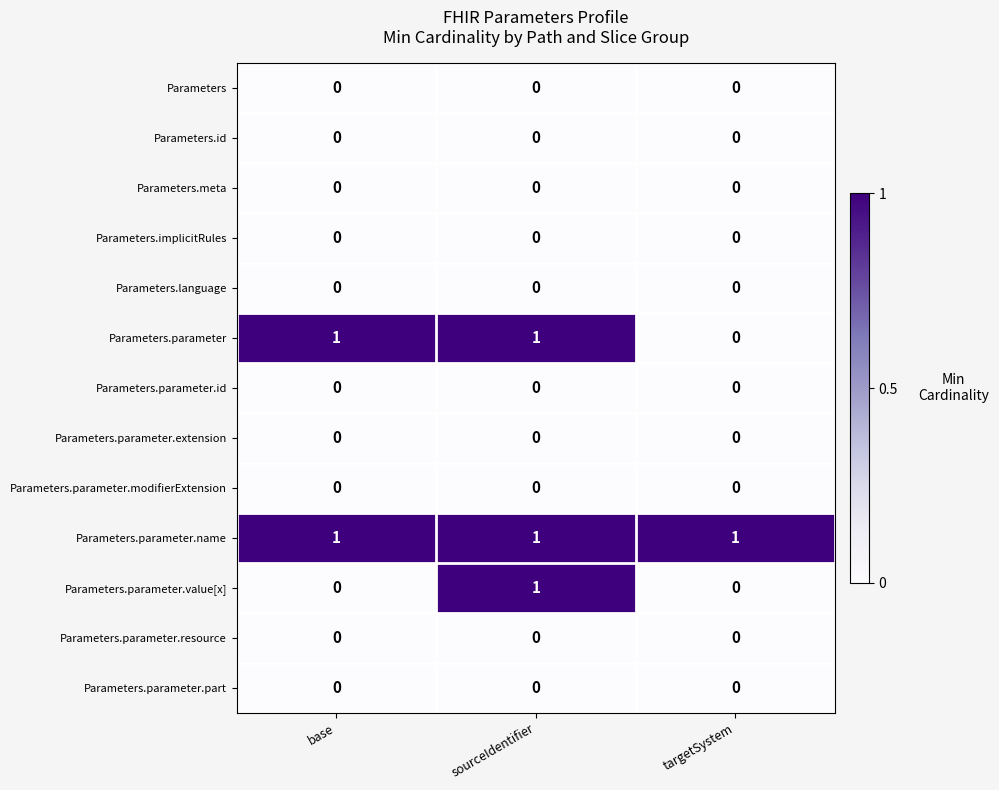

Which series has the largest total across all categories?

Parameters.parameter.name